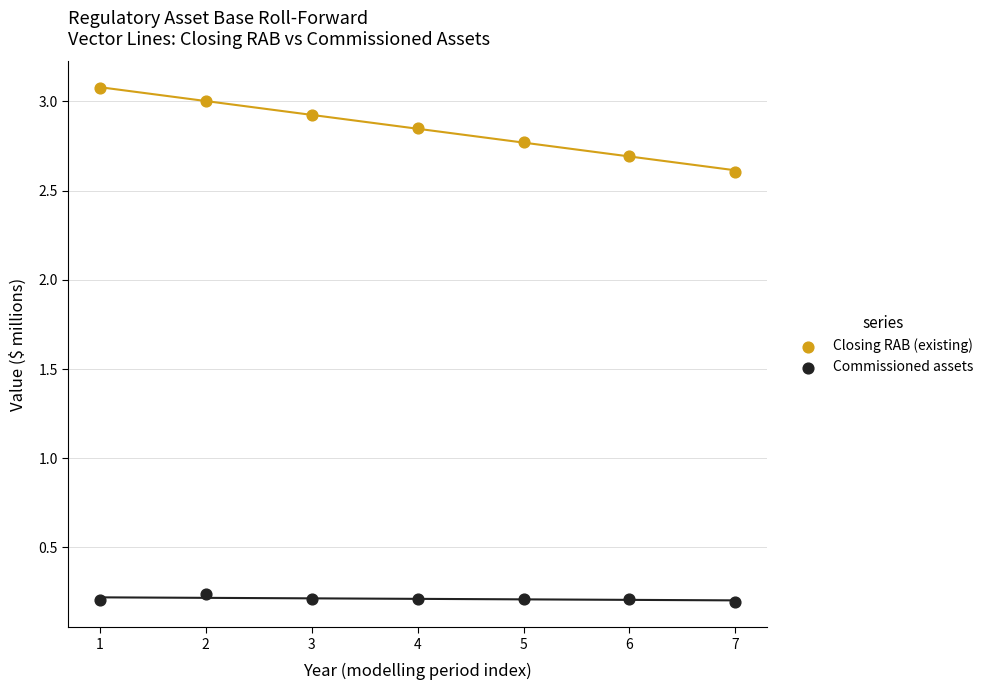

Across all data points, what is the range of X values (max minus min)?

6.0